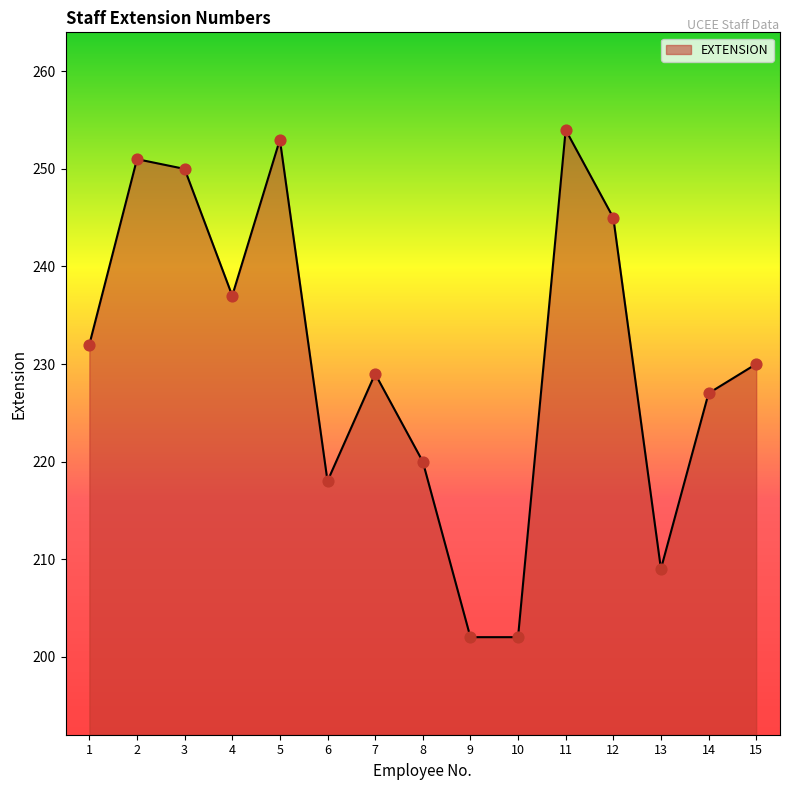

What is the change in value from 3 to 7?

-21